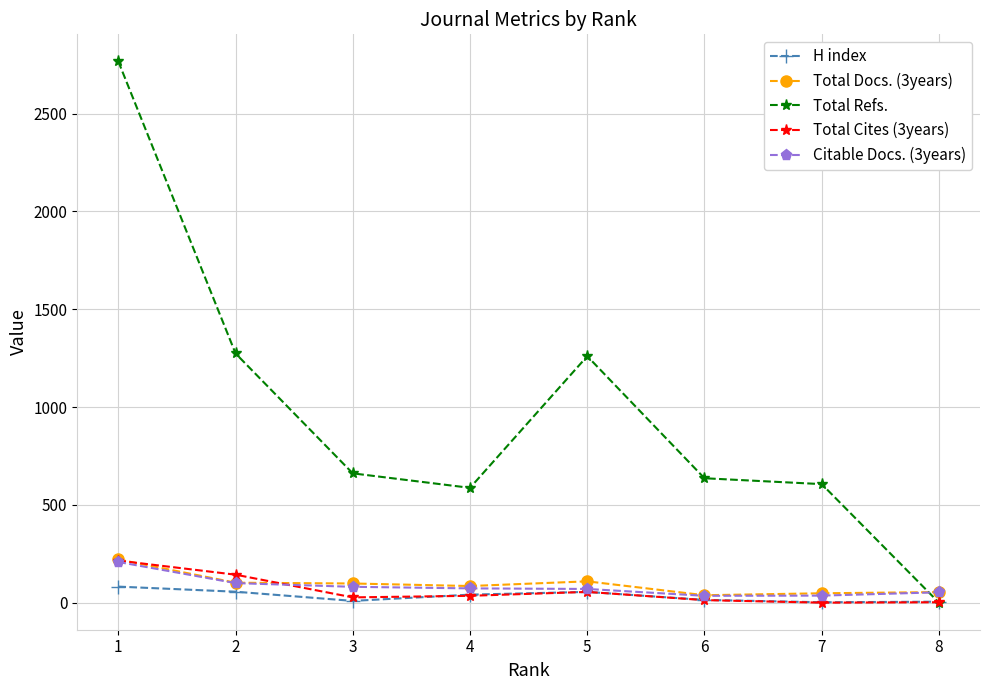

What is the value of the Citable Docs. (3years) point at the 7th from the left?

36